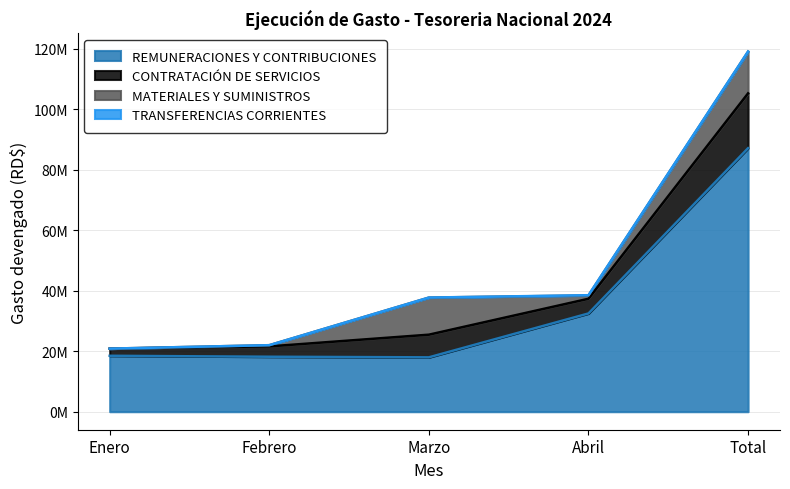

The value of REMUNERACIONES Y CONTRIBUCIONES at Febrero is 25203500.1. True or false?

False